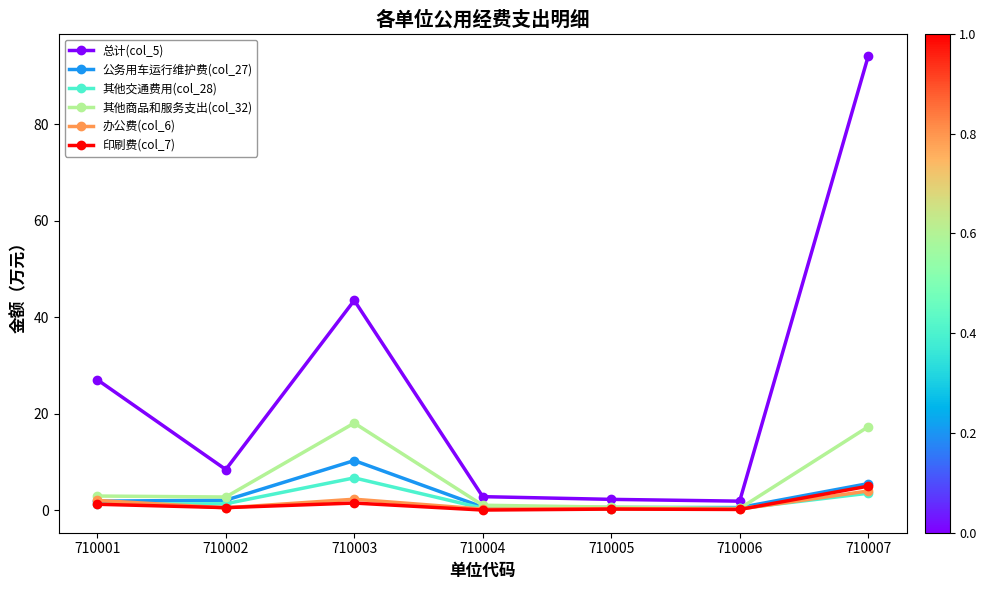

What is the average value of the 其他交通费用(col_28) series?

2.0